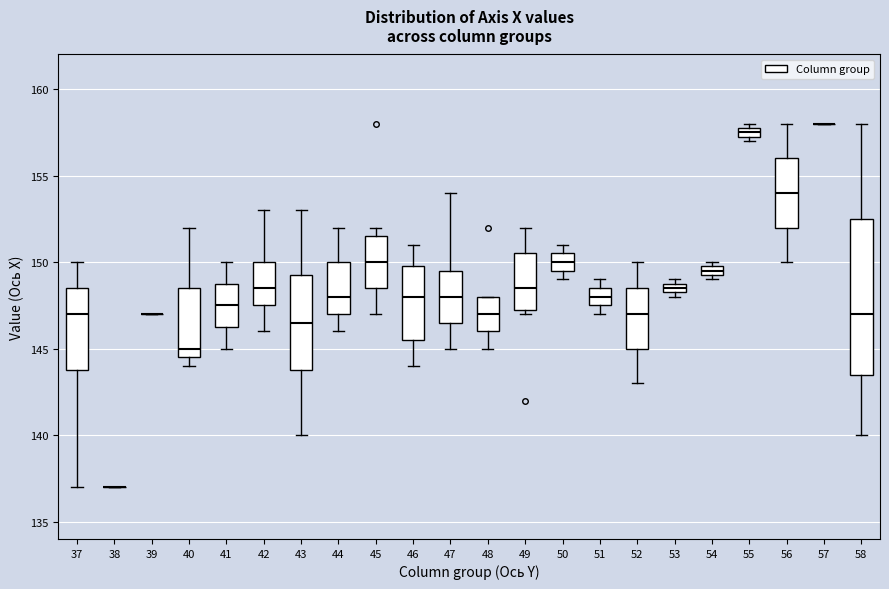

Which box is the tallest, from its lower edge to its upper edge?

58